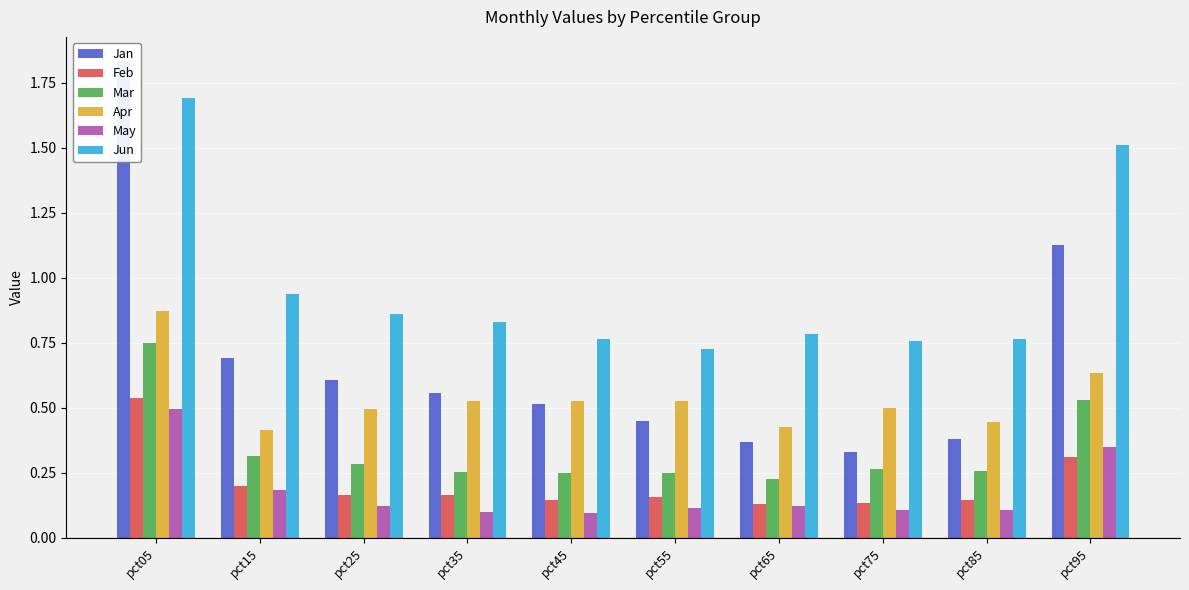

What are all the series names shown in the legend?

Jan, Feb, Mar, Apr, May, Jun